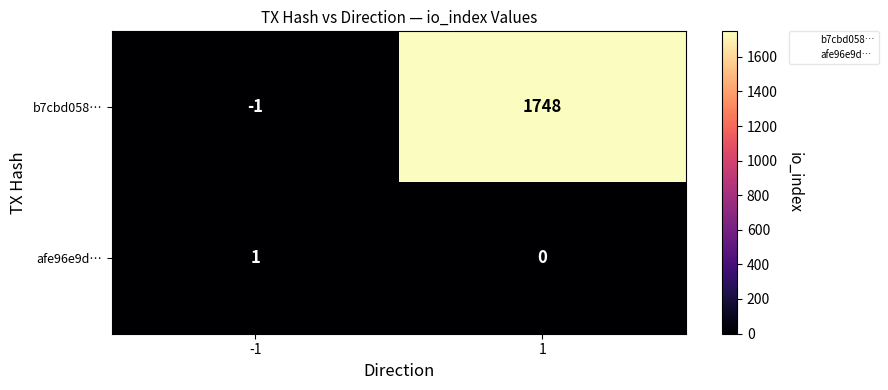

Reading right to left, extract all data points from this chart.

b7cbd058…: 1=1748	-1=-1
afe96e9d…: 1=0	-1=1